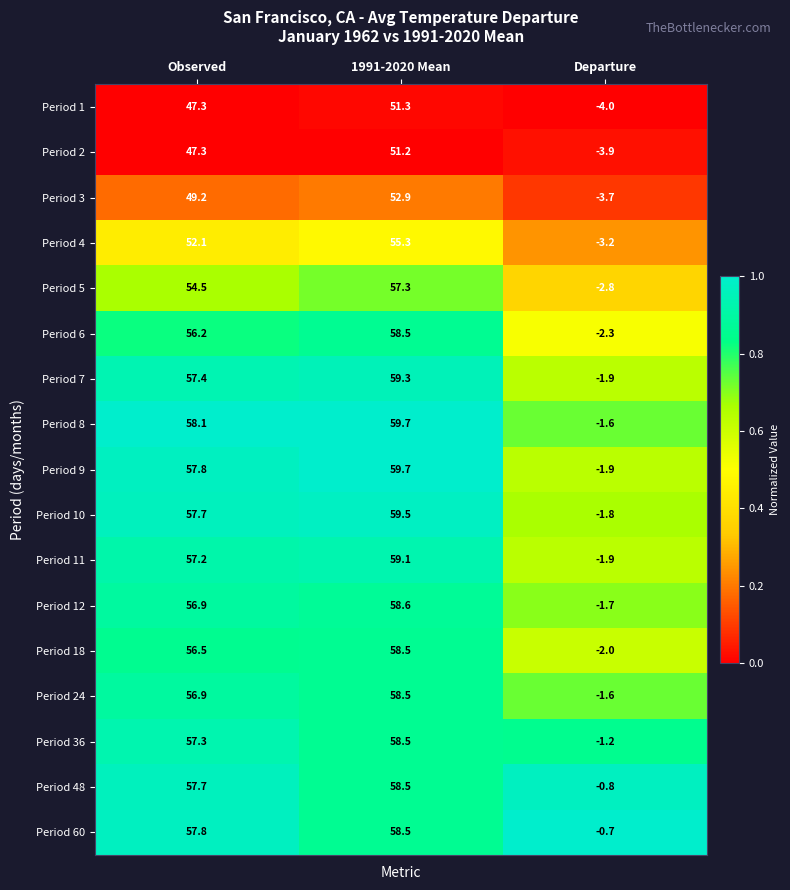

What is the difference between the highest and lowest values at Observed?

10.8